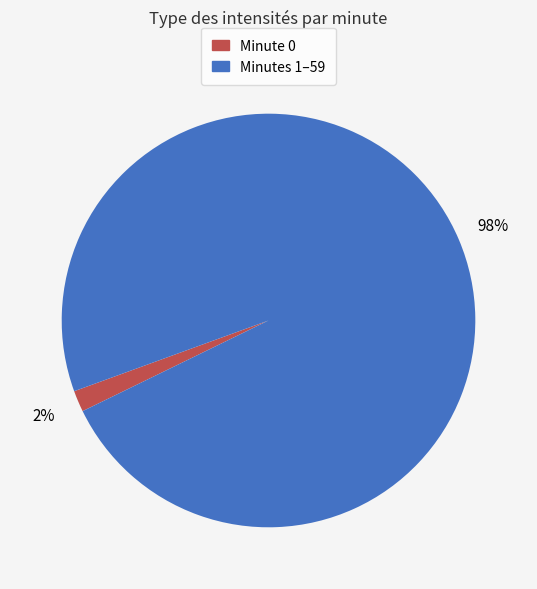

How many segments does this pie chart have?

2